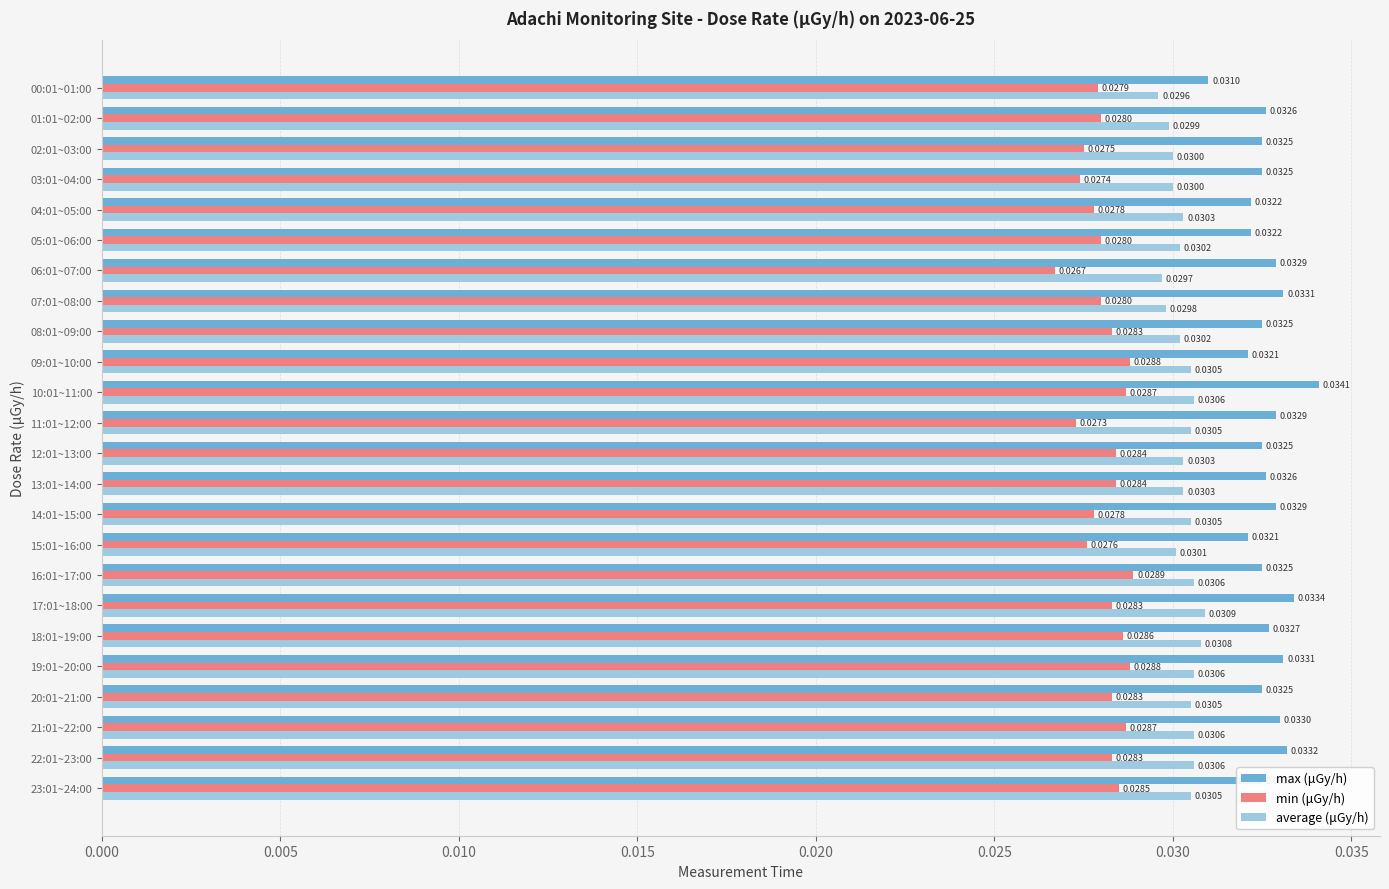

At which category is the sum across all series the highest?

10:01~11:00